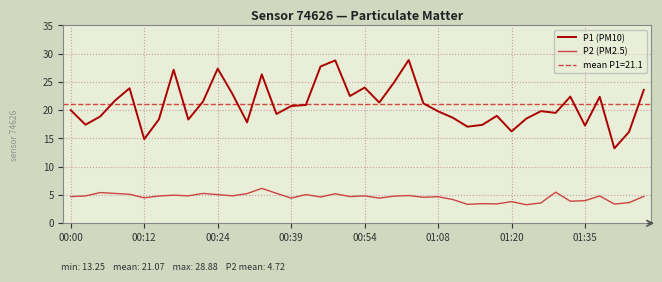

True or false: P1 (PM10) and P2 (PM2.5) cross at least once.

False